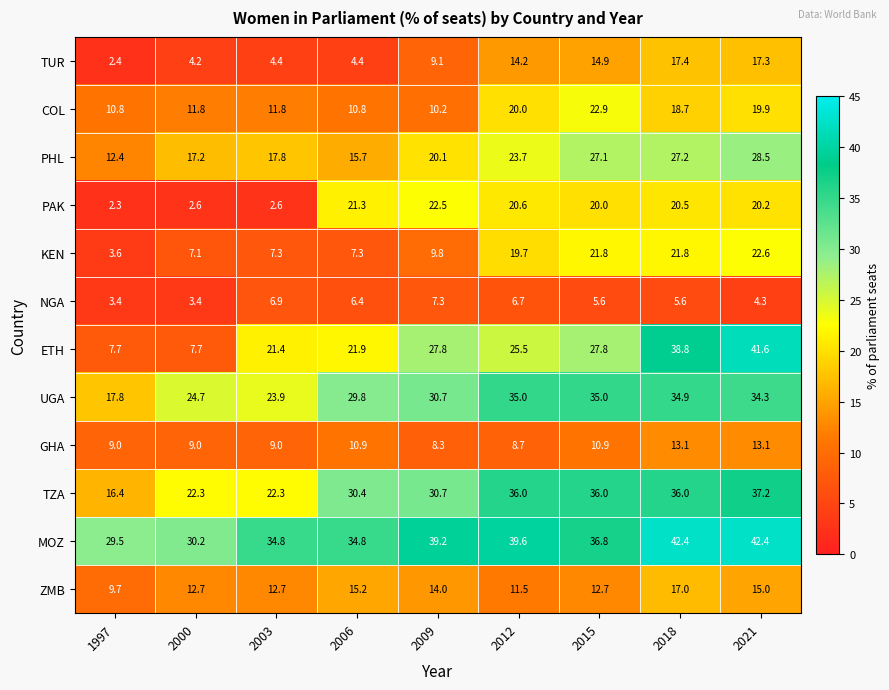

At how many categories does at least one series exceed 11?

9